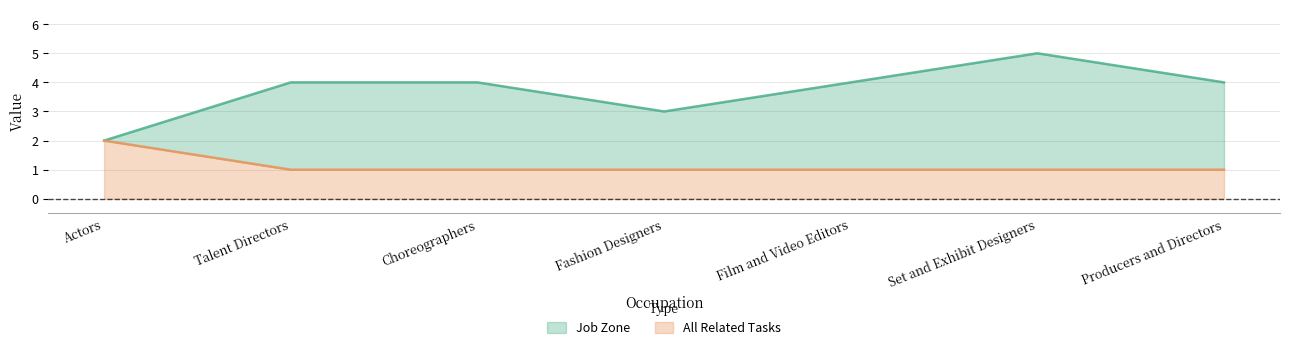

Reading right to left, transcribe all the data shown in this chart.

Job Zone: Producers and Directors=4	Set and Exhibit Designers=5	Film and Video Editors=4	Fashion Designers=3	Choreographers=4	Talent Directors=4	Actors=2
All Related Tasks: Producers and Directors=1	Set and Exhibit Designers=1	Film and Video Editors=1	Fashion Designers=1	Choreographers=1	Talent Directors=1	Actors=2